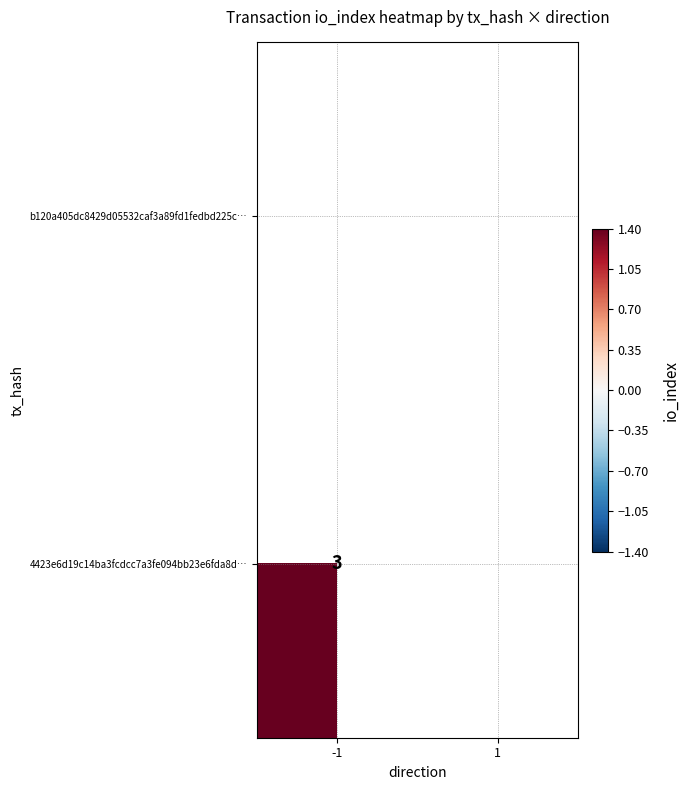

Which has a higher value, -1 or 1?

-1